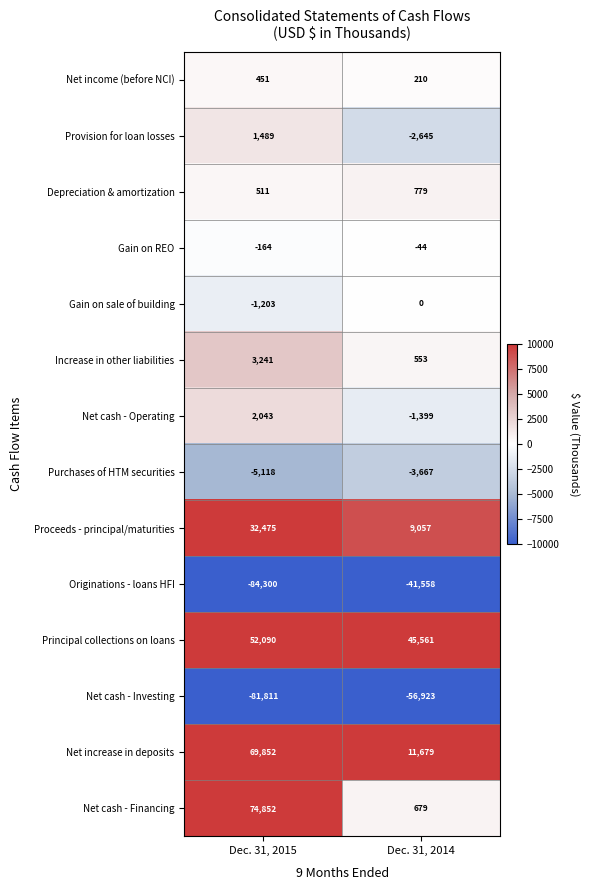

Rank the series by their maximum value, from lowest to highest.

Net cash - Investing, Originations - loans HFI, Purchases of HTM securities, Gain on REO, Gain on sale of building, Net income (before NCI), Depreciation & amortization, Provision for loan losses, Net cash - Operating, Increase in other liabilities, Proceeds - principal/maturities, Principal collections on loans, Net increase in deposits, Net cash - Financing